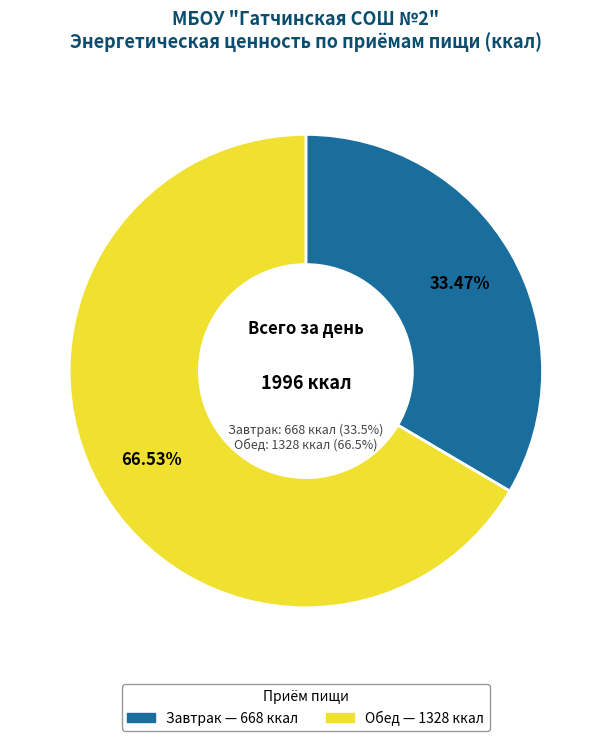

To the nearest percent, what is the combined percentage of Обед and Завтрак?

100%